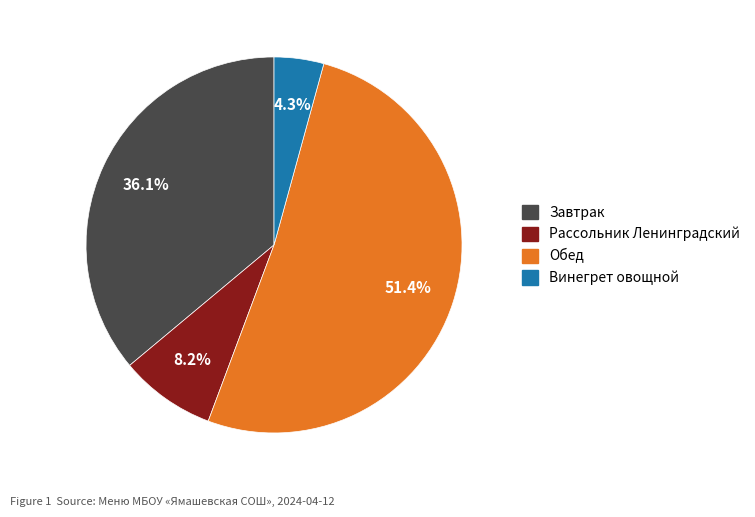

How many slices are in this pie chart?

4